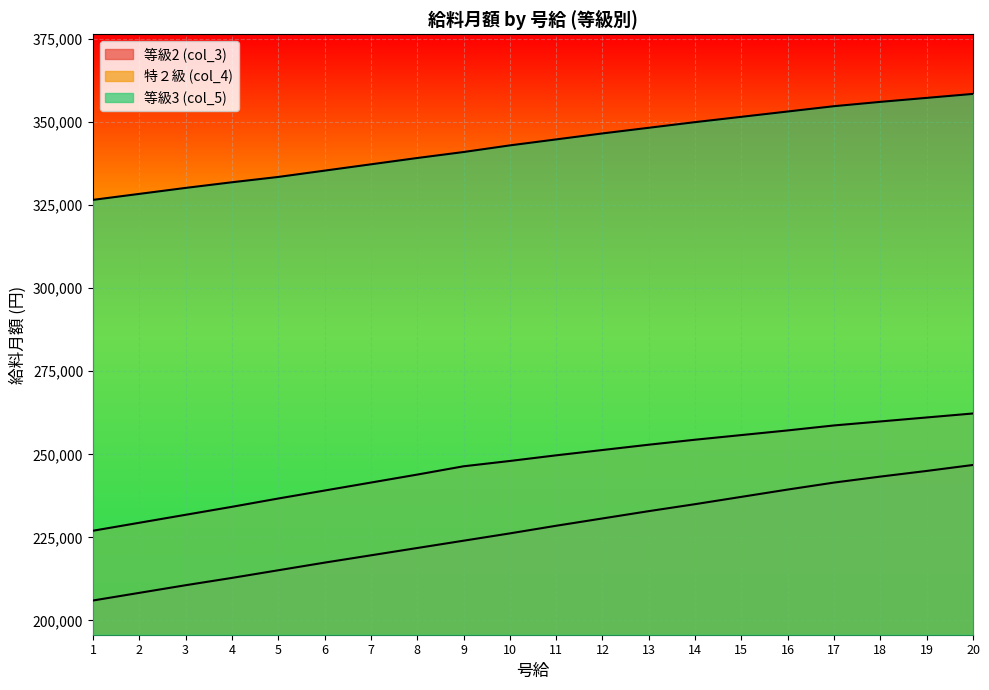

Rank the series at 8 from highest to lowest value.

等級3 (col_5), 特２級 (col_4), 等級2 (col_3)